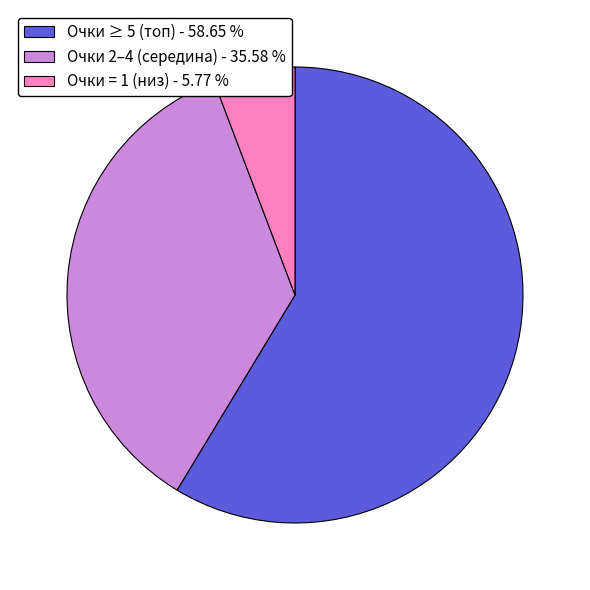

Is there any slice that represents more than half of the pie?

Yes